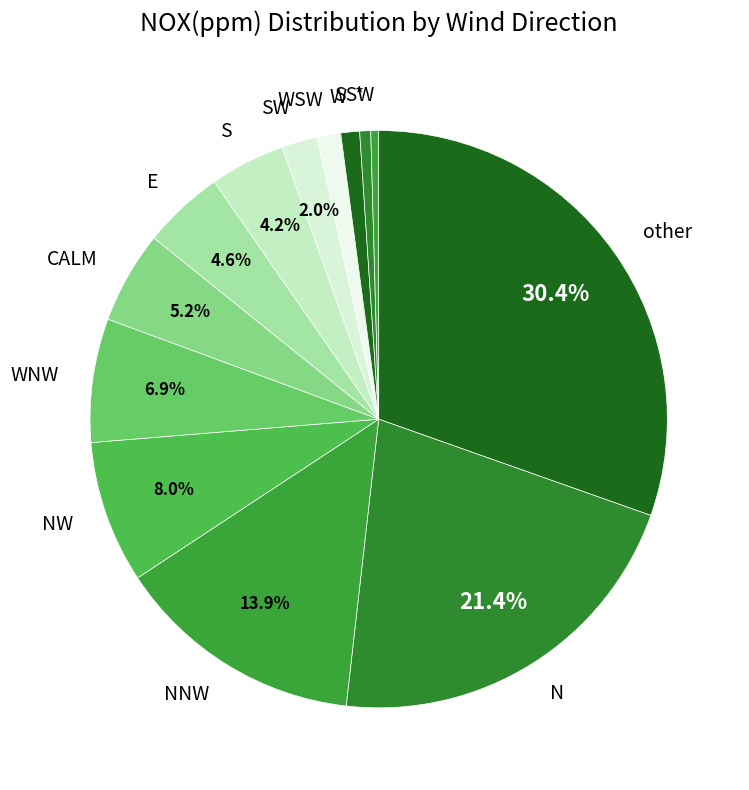

To the nearest percent, what is the combined percentage of N and WNW?

28%